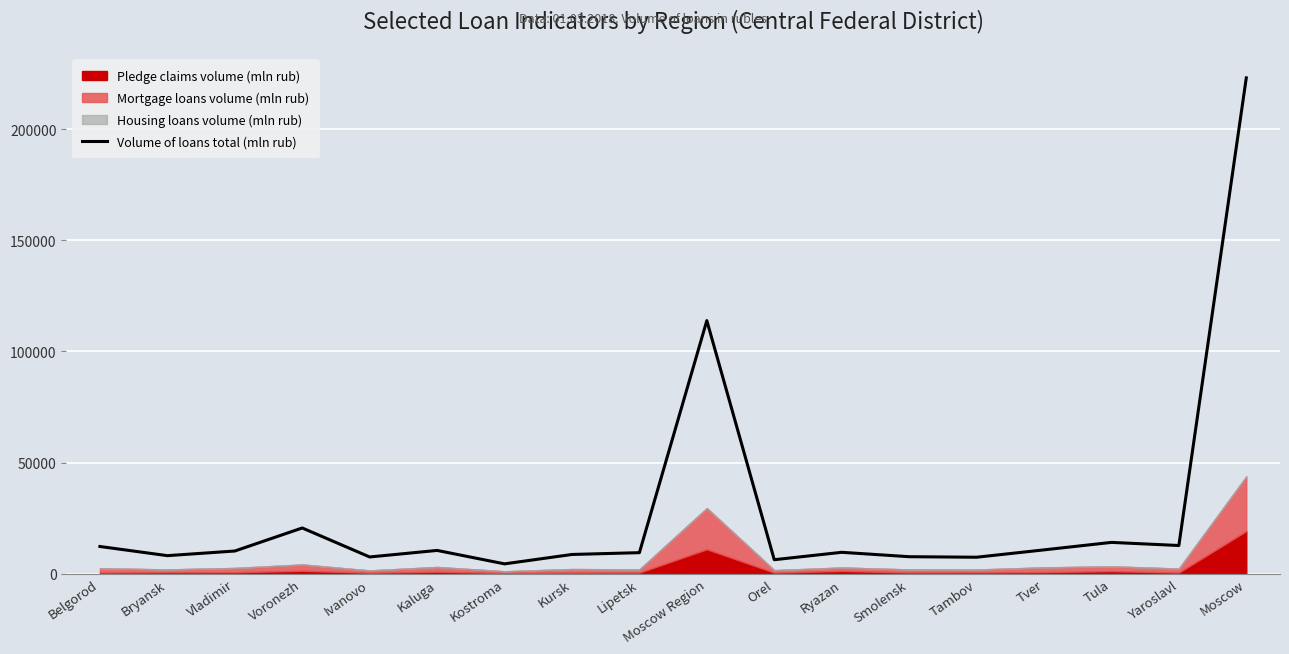

What is the change in value from Moscow Region to Yaroslavl?

-101177